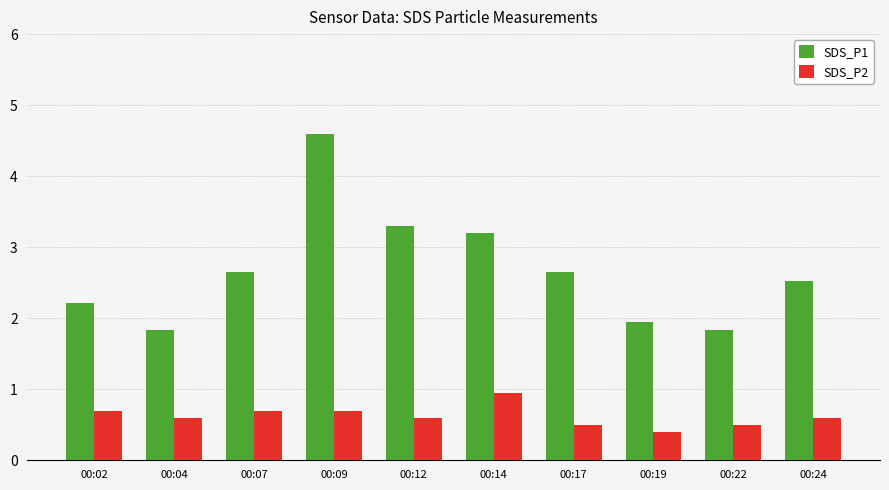

The value of SDS_P2 at 00:24 is 0.4. True or false?

False